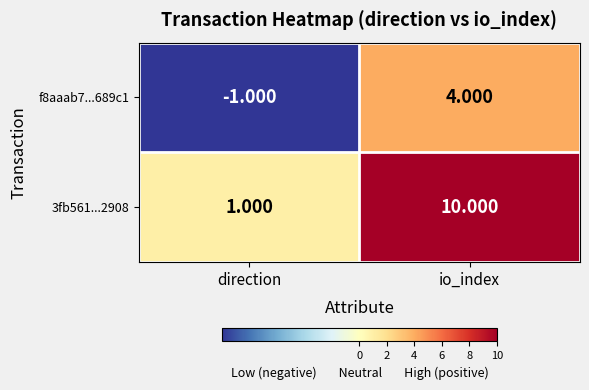

Which category has the lowest value across all series?

direction